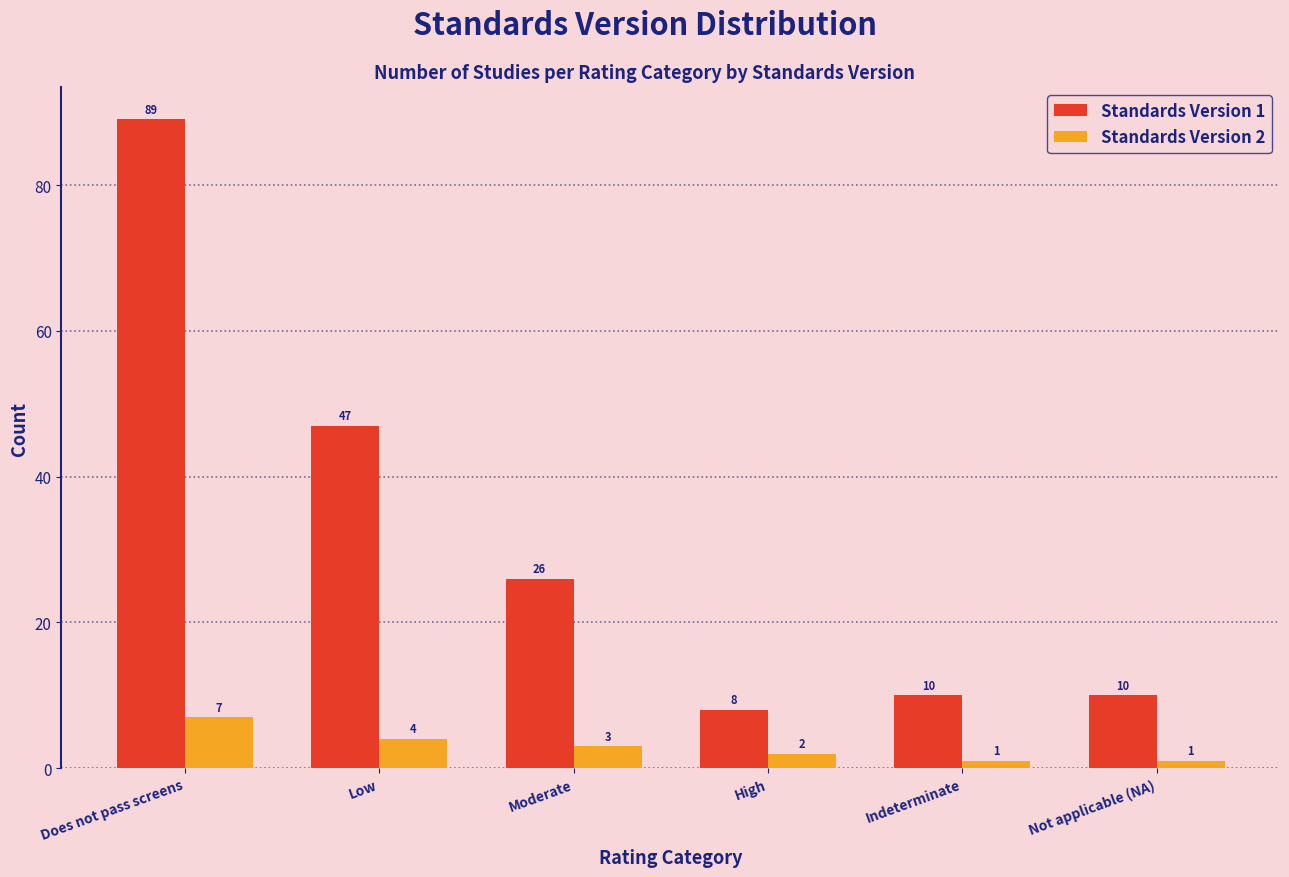

Reading left to right, transcribe all the data shown in this chart.

Standards Version 1: Does not pass screens=89	Low=47	Moderate=26	High=8	Indeterminate=10	Not applicable (NA)=10
Standards Version 2: Does not pass screens=7	Low=4	Moderate=3	High=2	Indeterminate=1	Not applicable (NA)=1